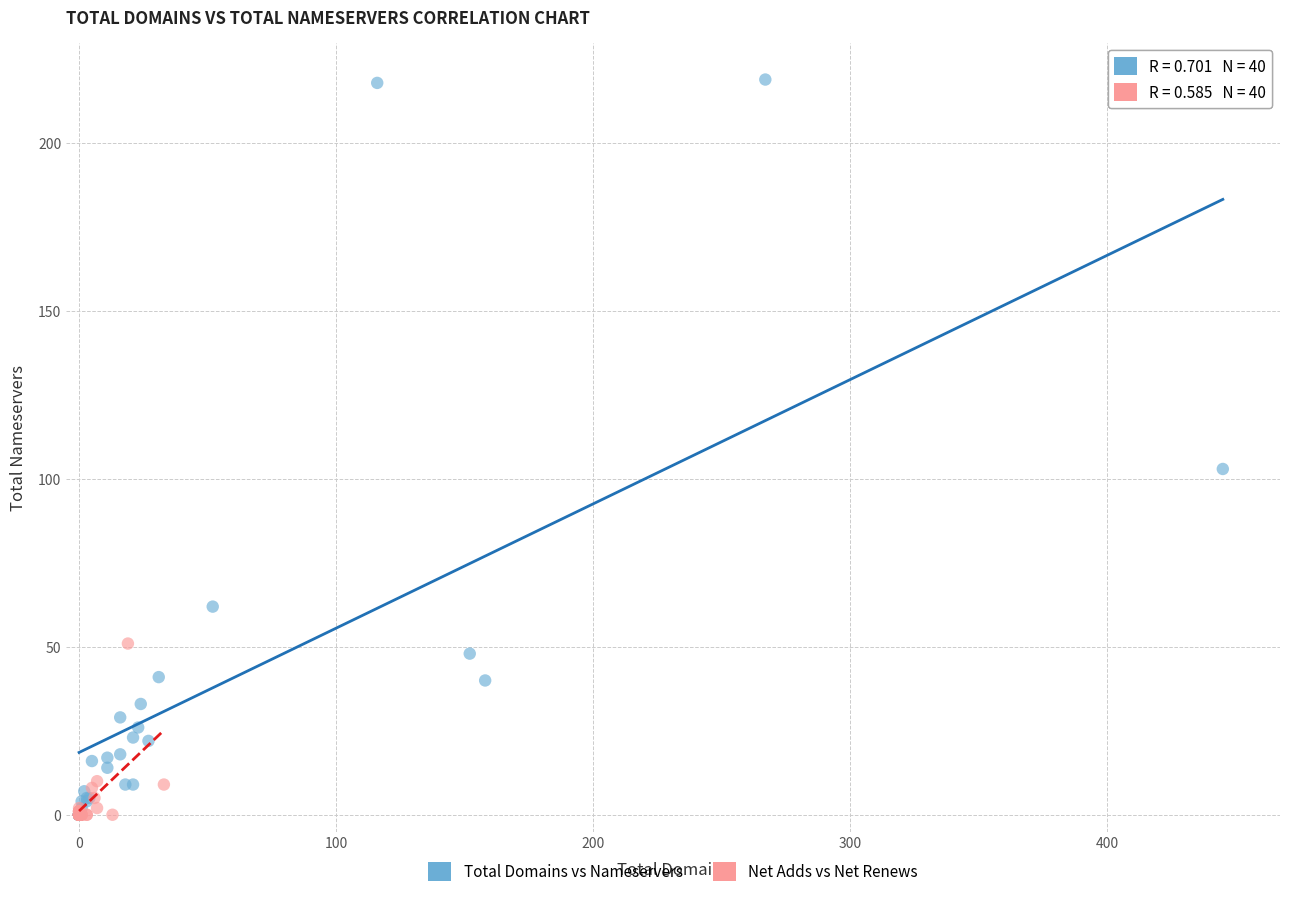

Which series has the largest Y range (max minus min)?

Total Domains vs Nameservers